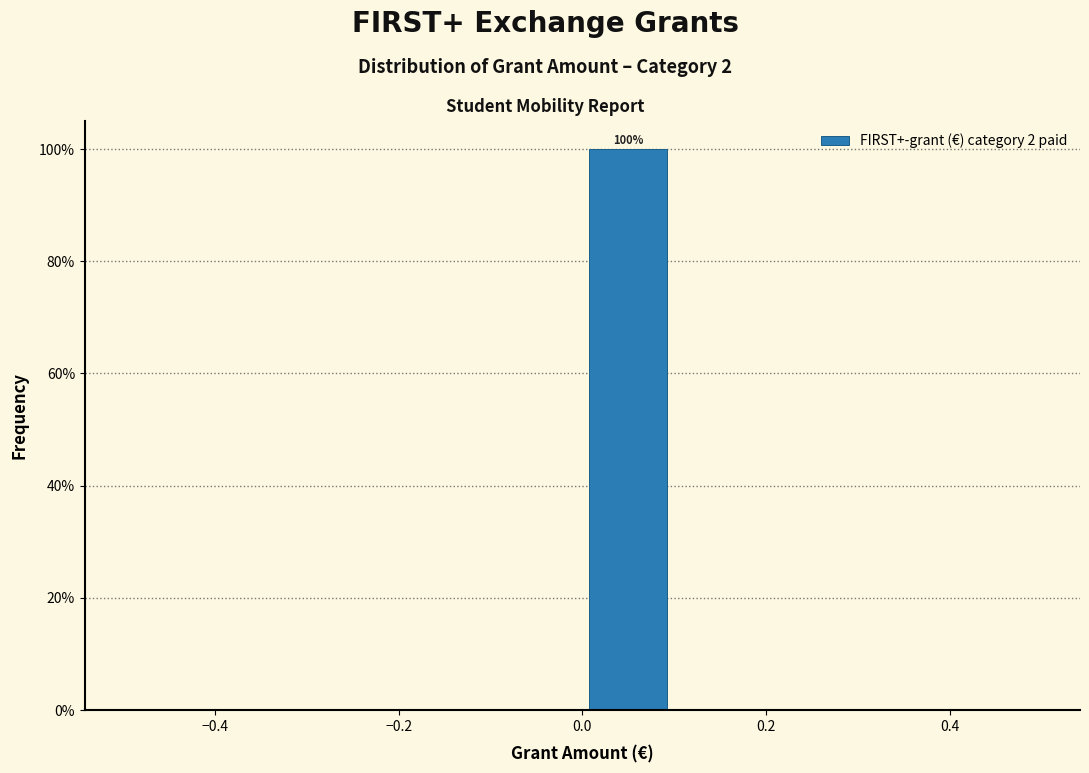

Which range on the x-axis has the tallest bar?

0.0 to 0.1